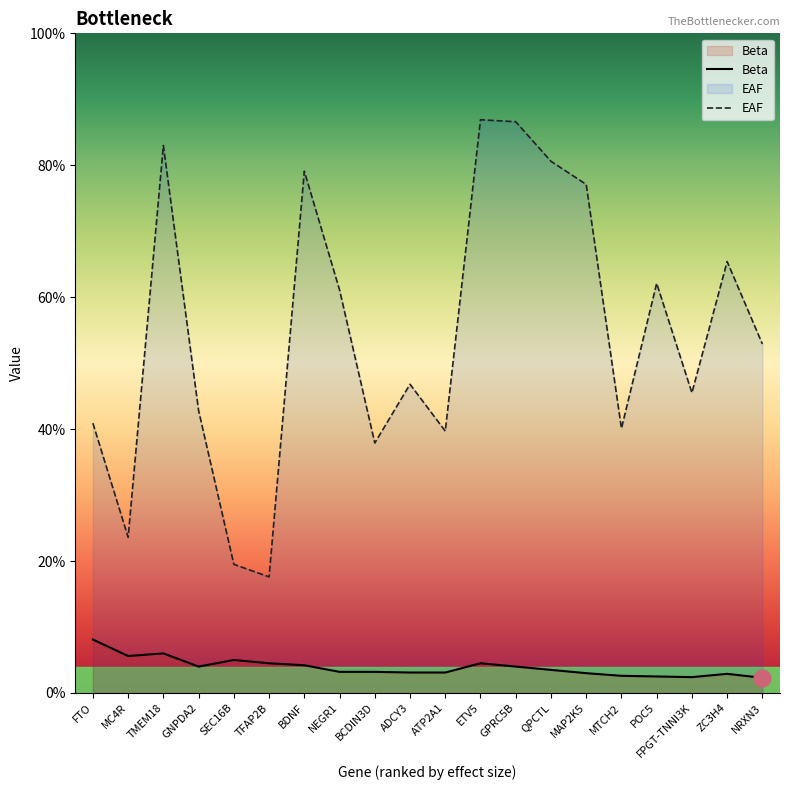

In Beta, how many points are higher than both neighbors (excluding endpoints)?

4